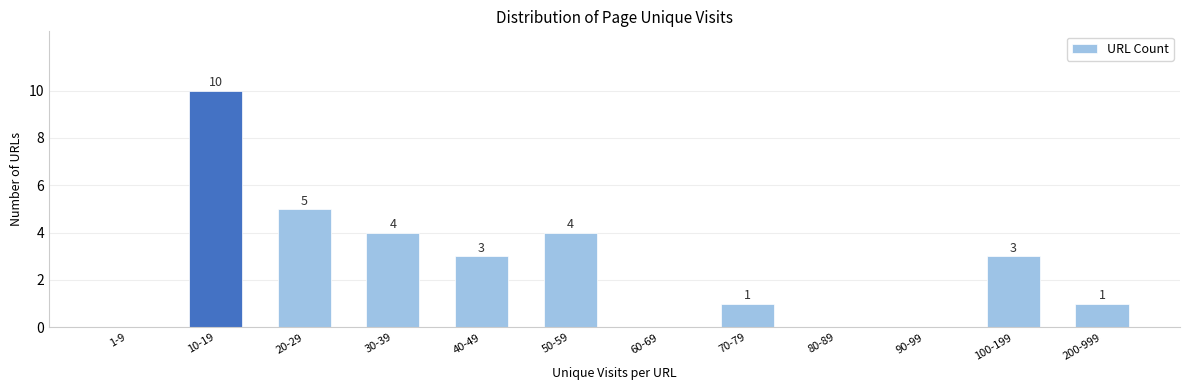

Reading right to left, transcribe all the data shown in this chart.

200-999=1	100-199=3	90-99=0	80-89=0	70-79=1	60-69=0	50-59=4	40-49=3	30-39=4	20-29=5	10-19=10	1-9=0